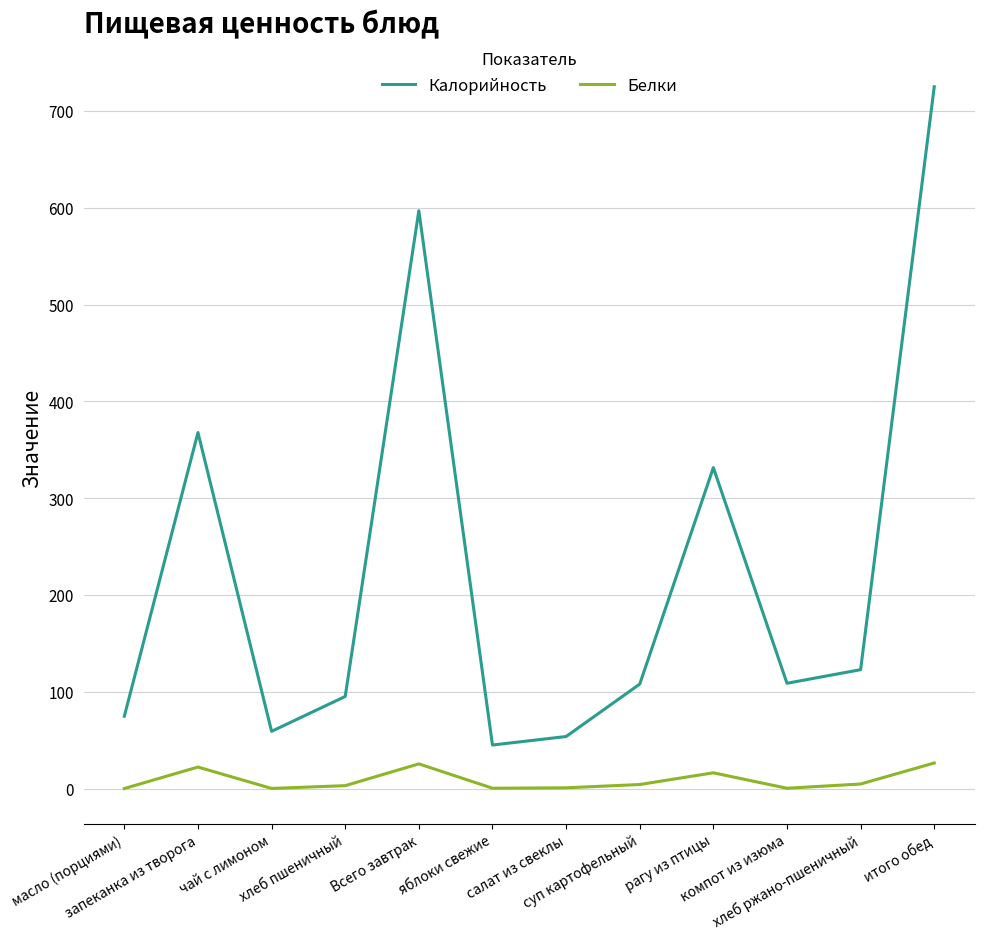

What is the difference between the Калорийность values at яблоки свежие and рагу из птицы?

286.6